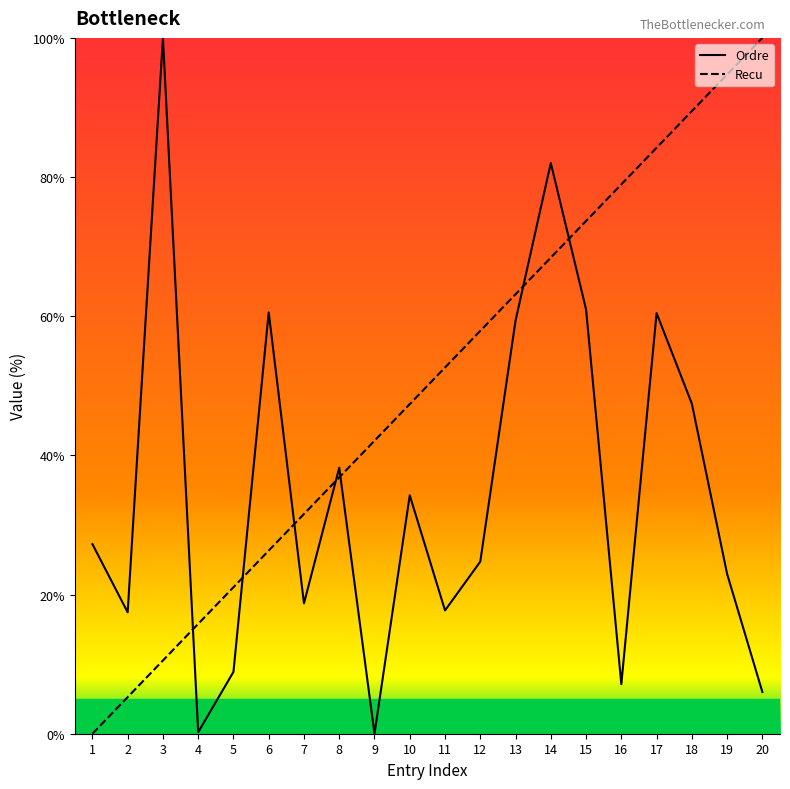

At how many categories does at least one series exceed 27?

17